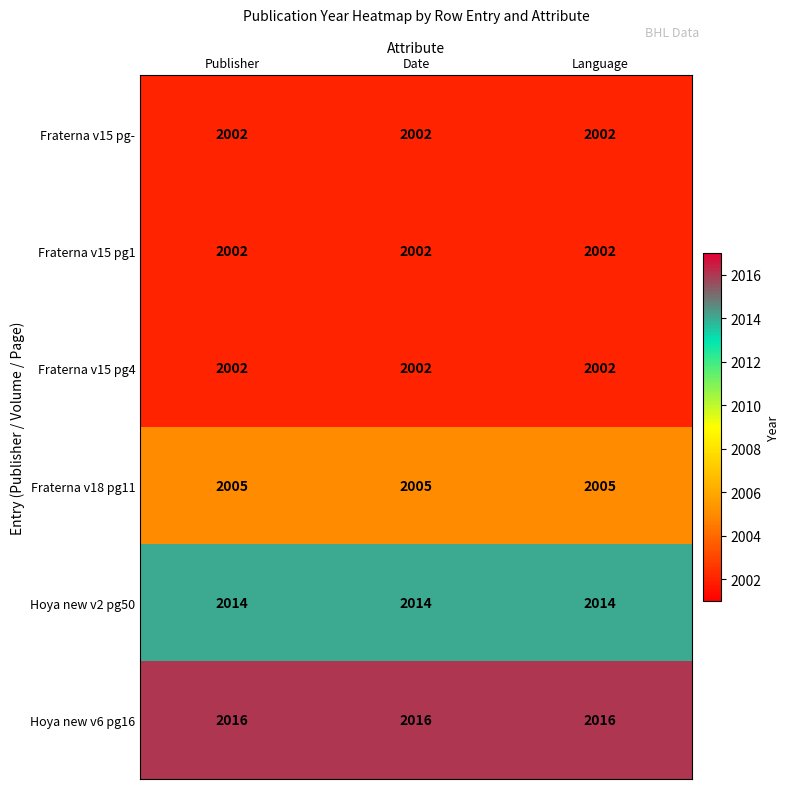

What is the spread (max minus min) of values at Language?

14